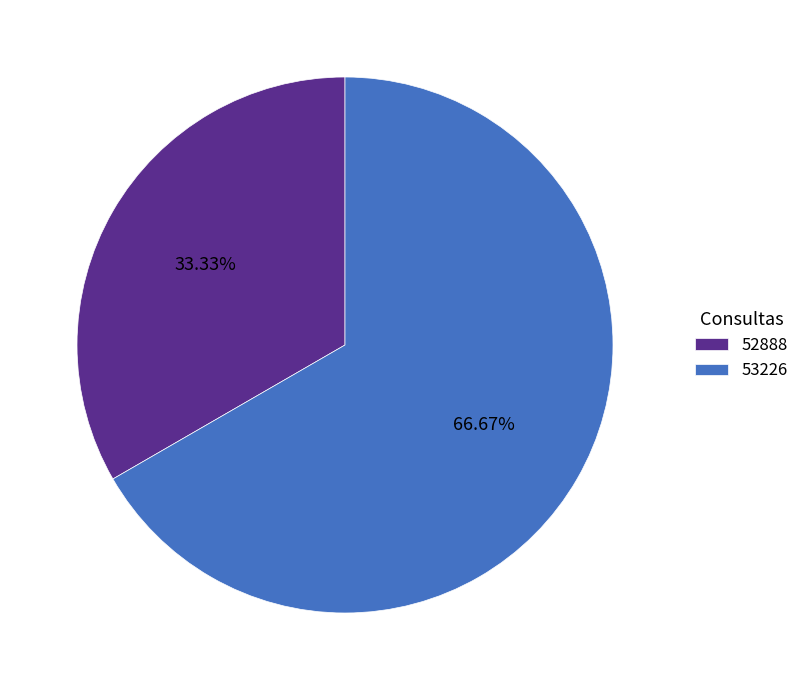

How many slices are in this pie chart?

2